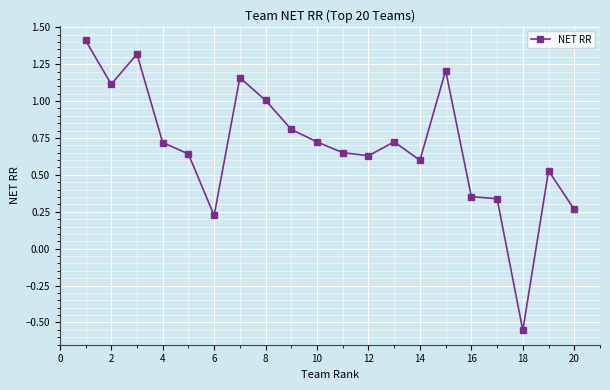

What is the greatest value displayed?

1.4